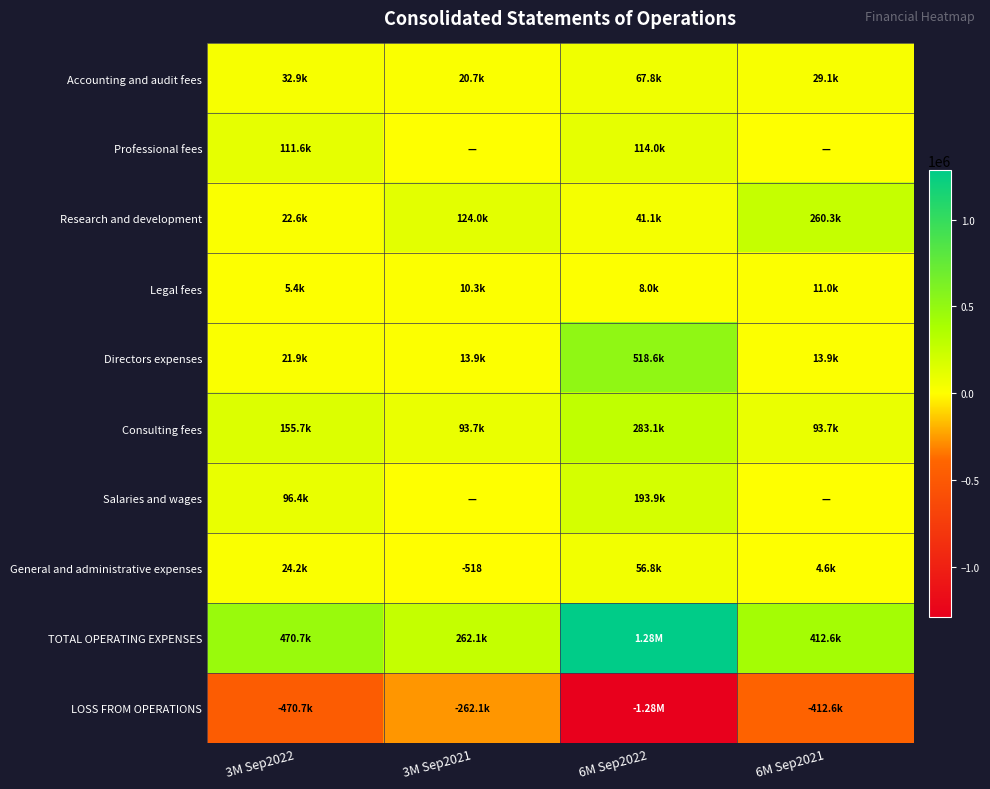

Where is Accounting and audit fees nearest to the value 44279?

3M Sep2022